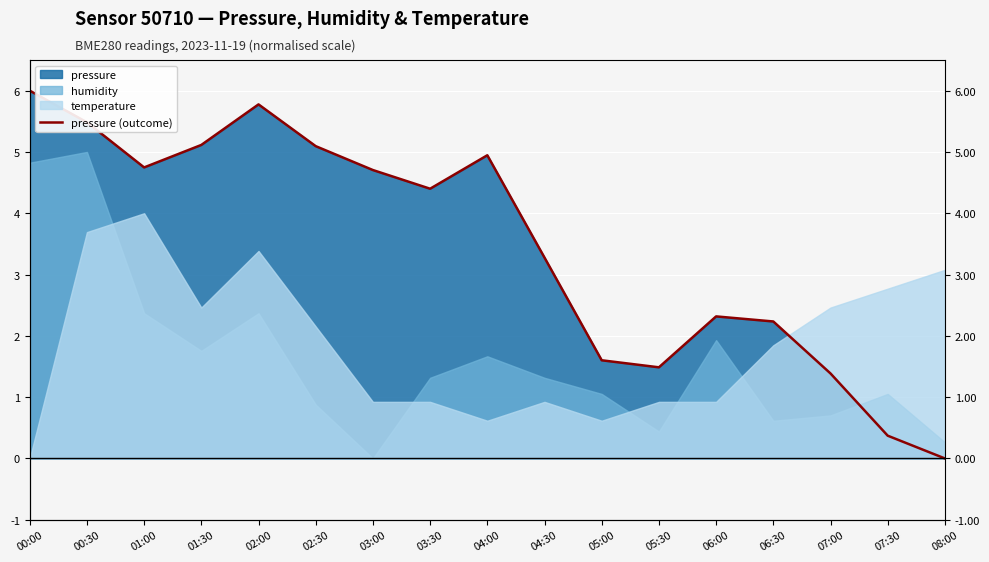

What is the label of the 7th point from the right?

05:00